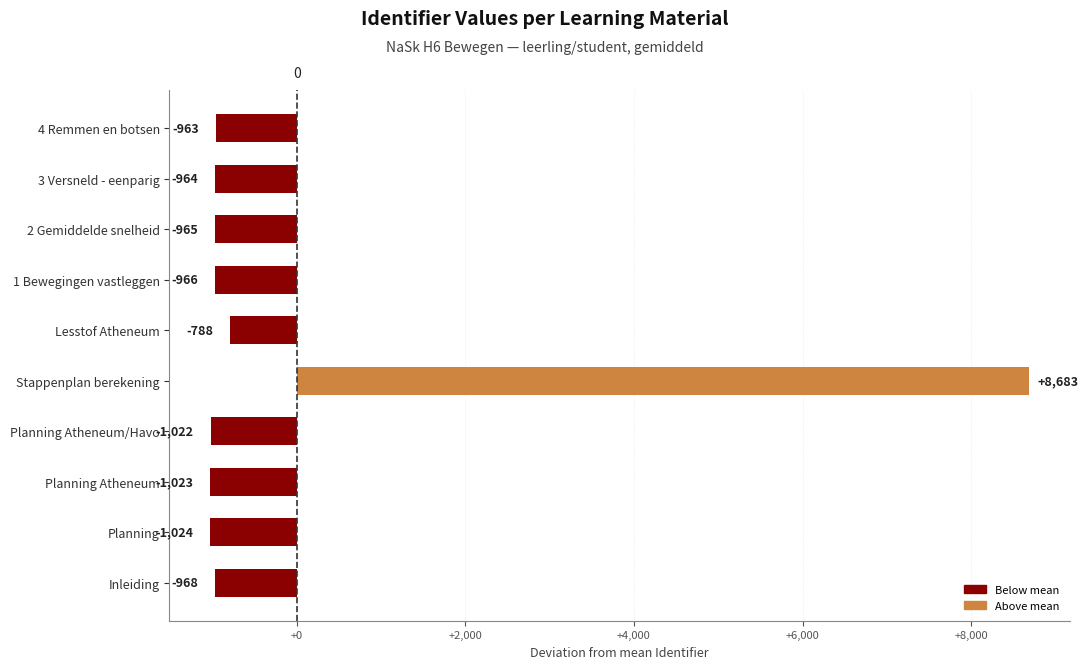

How many data points are above -965?

4